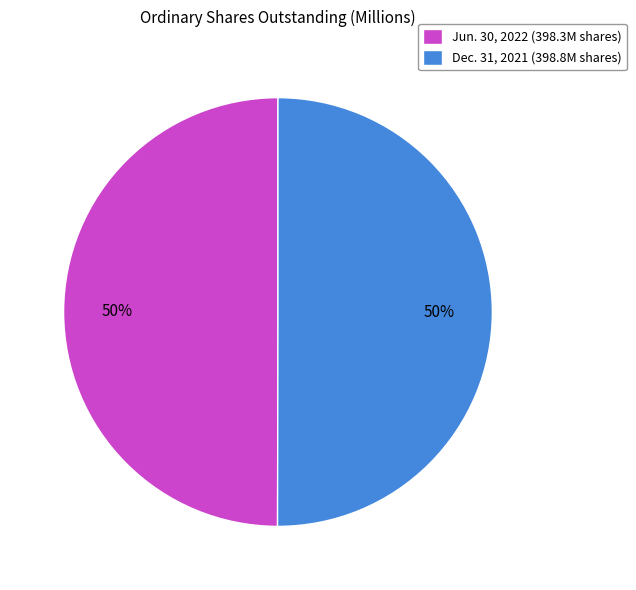

How many segments does this pie chart have?

2